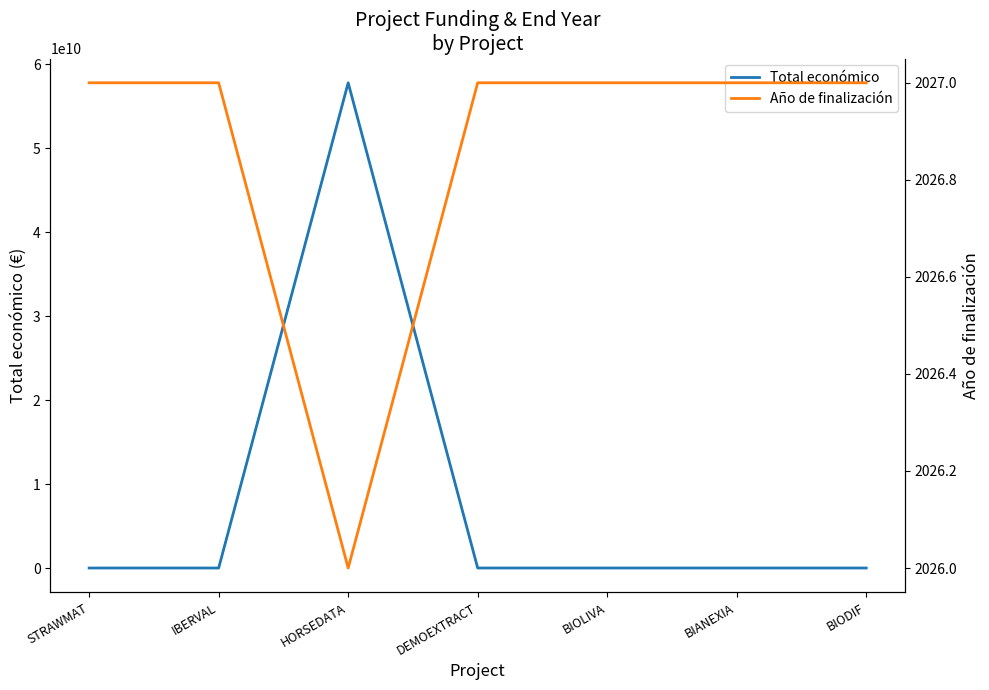

True or false: Año de finalización and Total económico intersect in this chart.

False